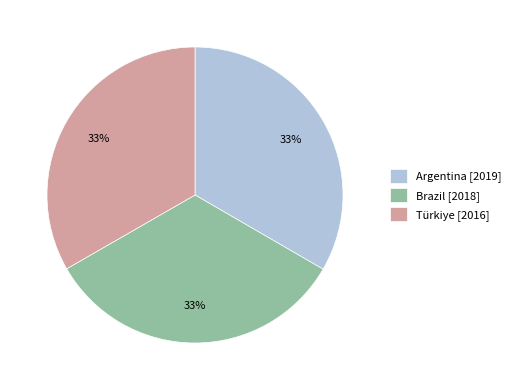

How many segments does this pie chart have?

3